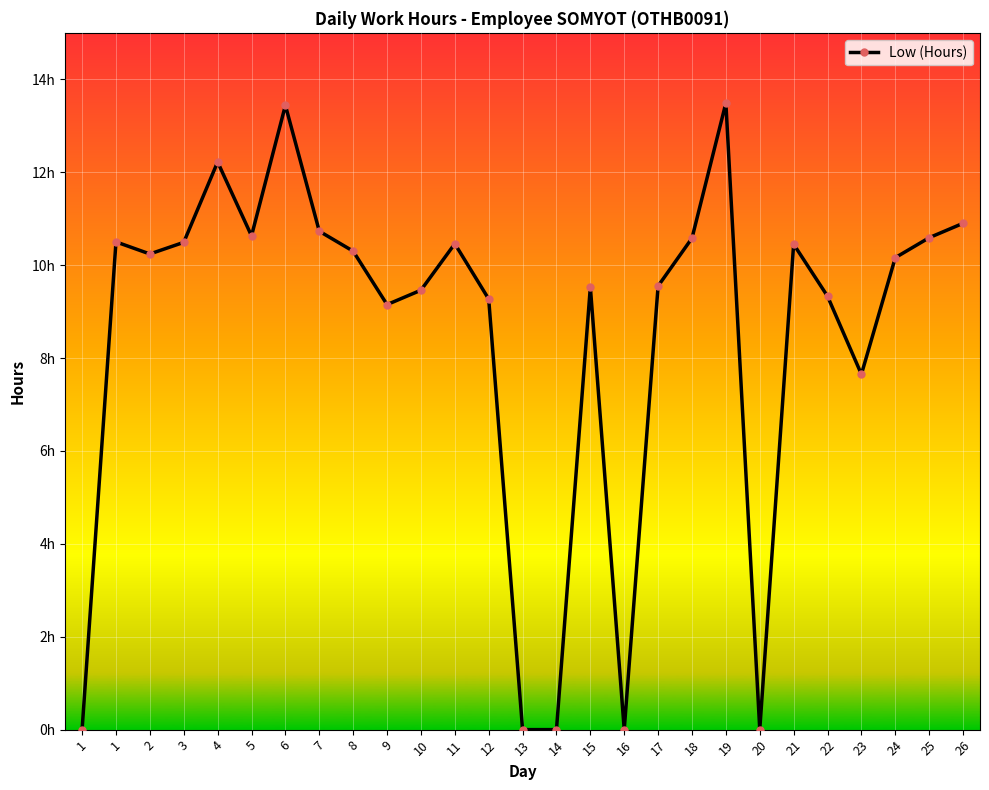

Is it true that the value at 16 is 0.0?

True